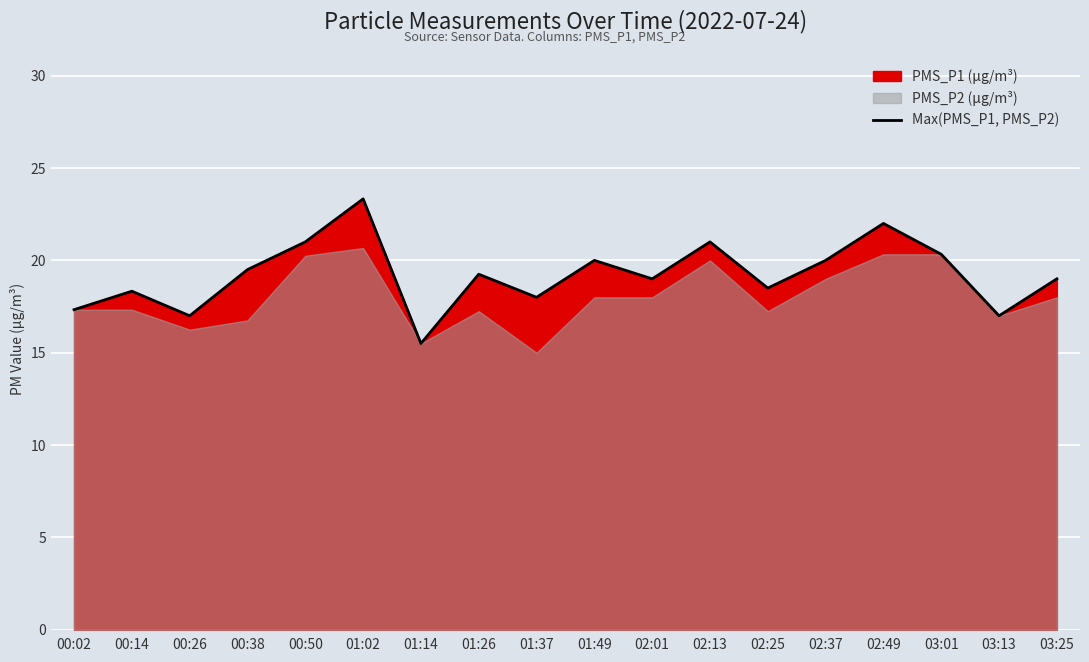

How many lines are shown in the chart?

1